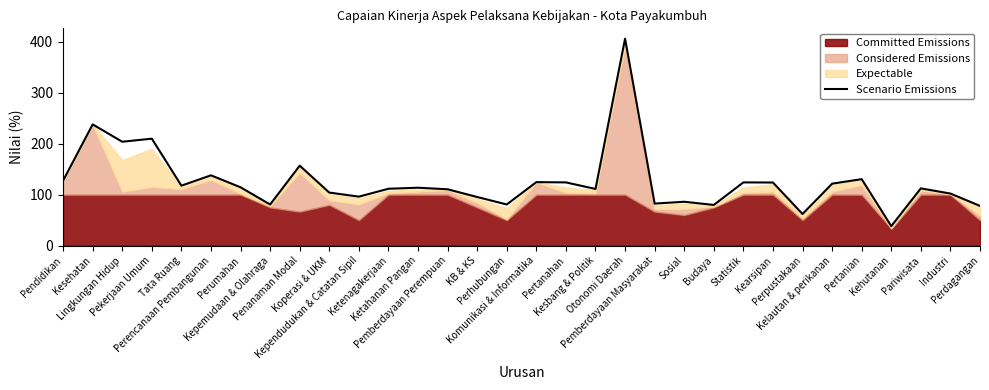

What is the change in value from Komunikasi & Informatika to Perdagangan?

-46.6